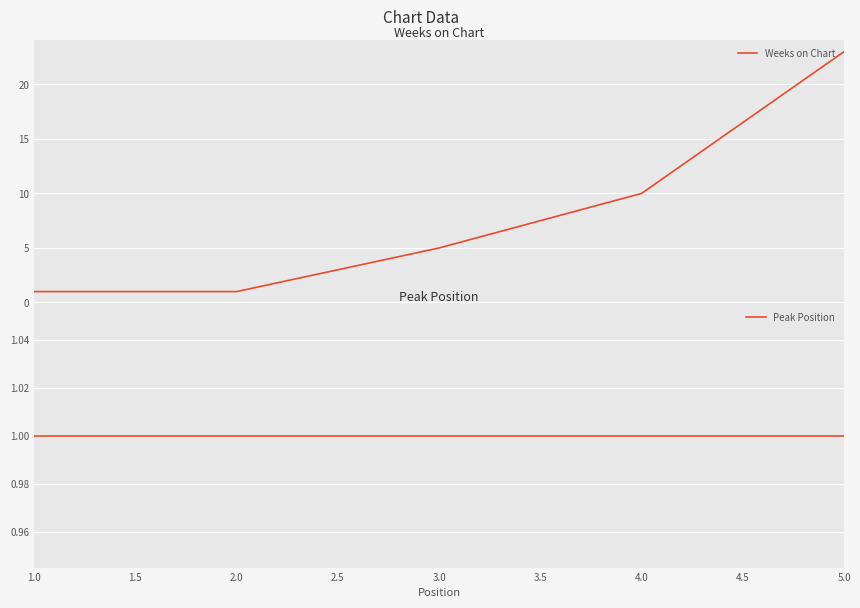

What is the difference between the maximum and minimum values in the Weeks on Chart series?

22